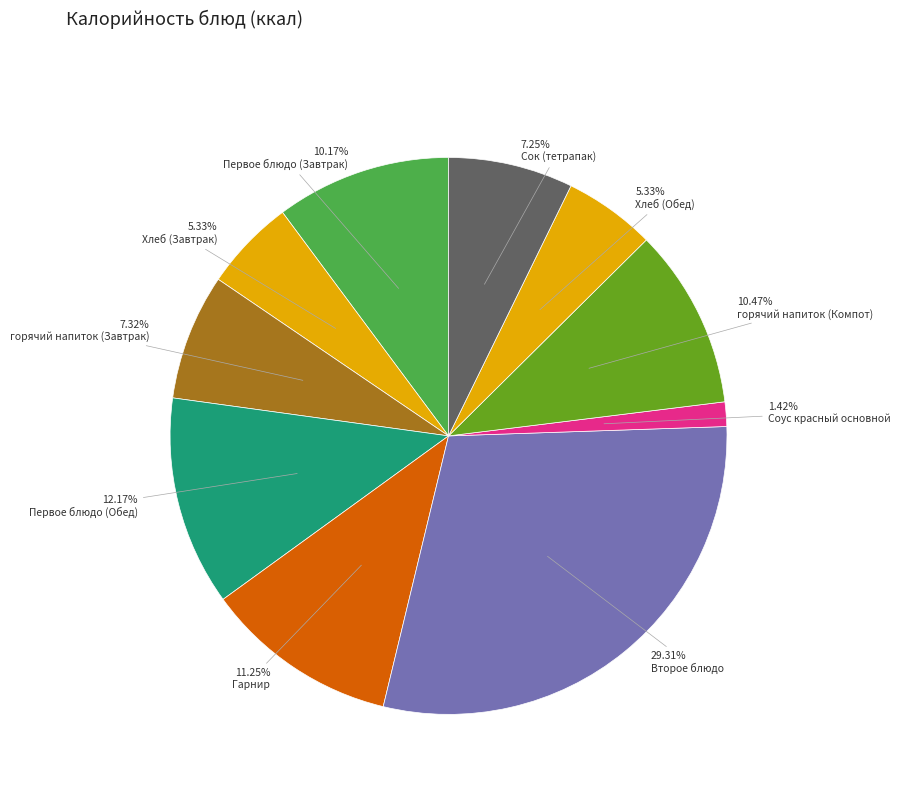

How many slices are in this pie chart?

10